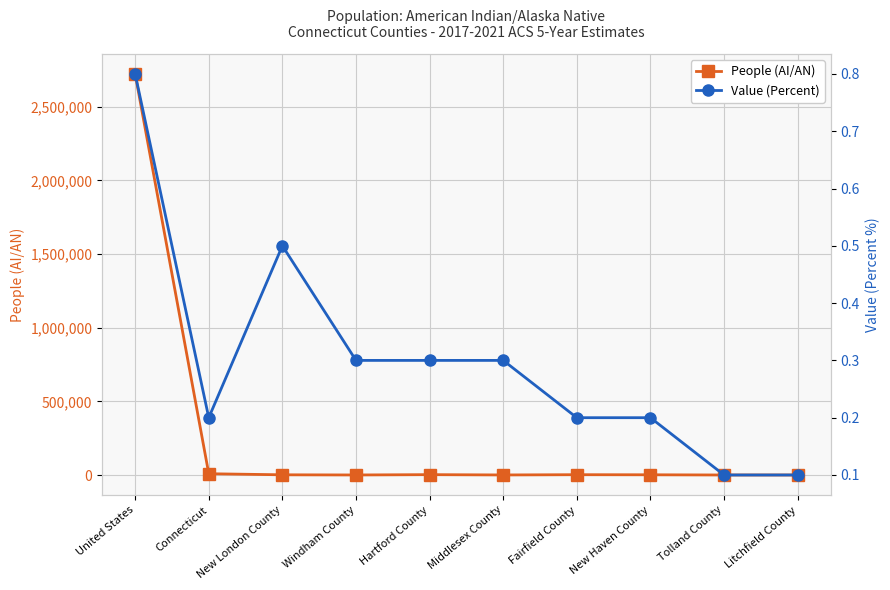

True or false: People (AI/AN) and Value (Percent) intersect in this chart.

False